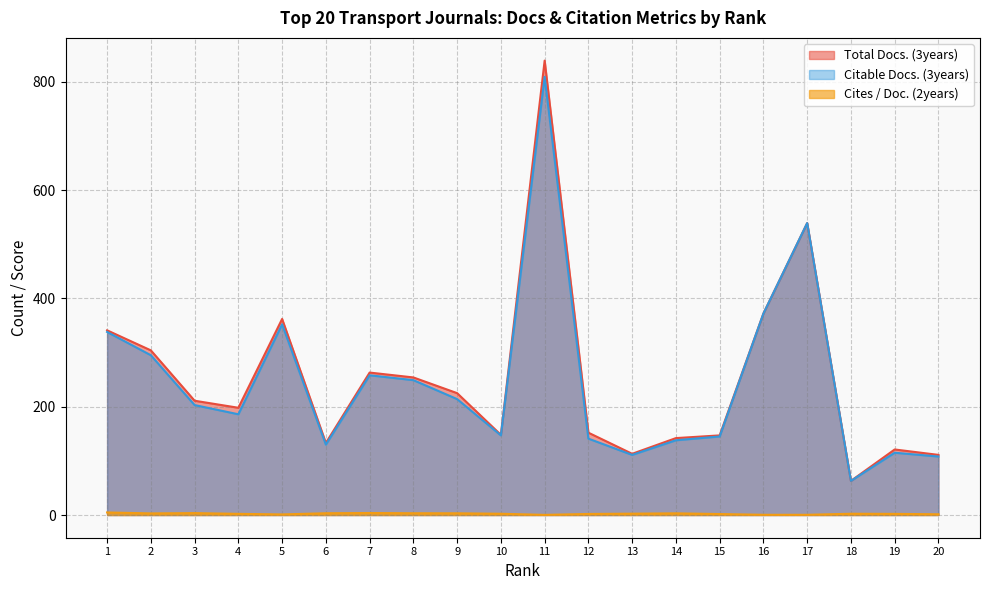

Read the Total Docs. (3years) value at 8.

254.0